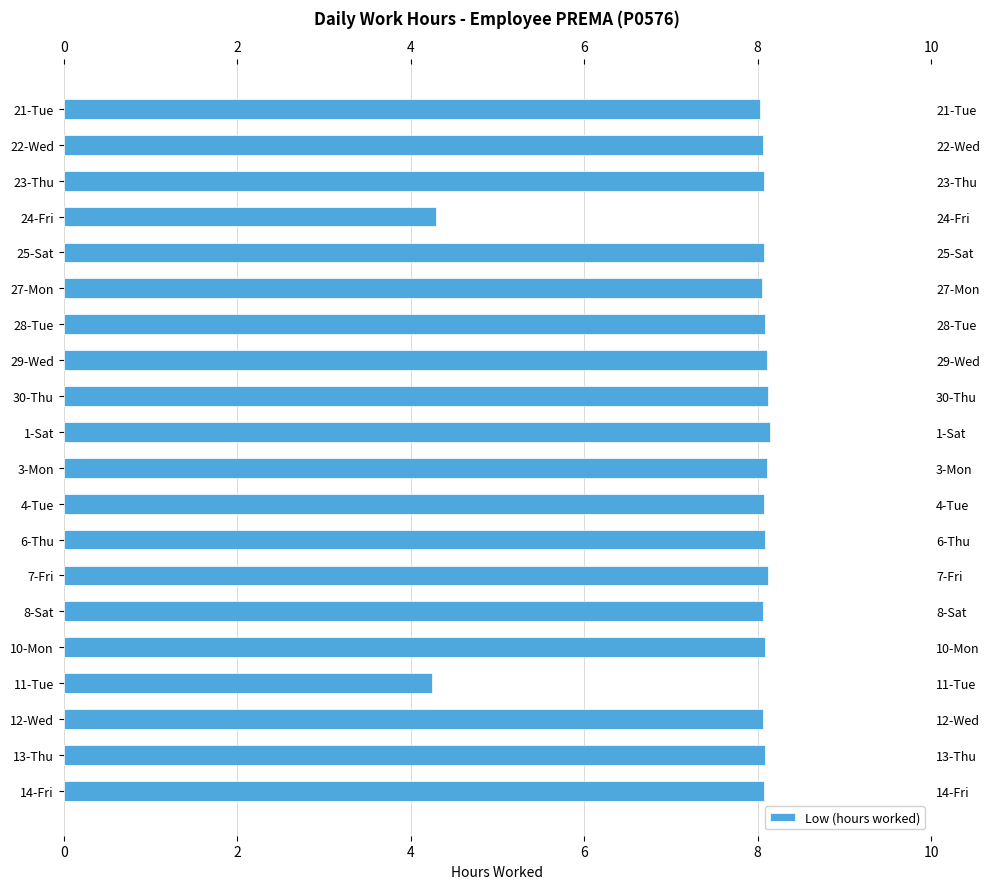

What is the value of the 9th bar from the left?

8.1